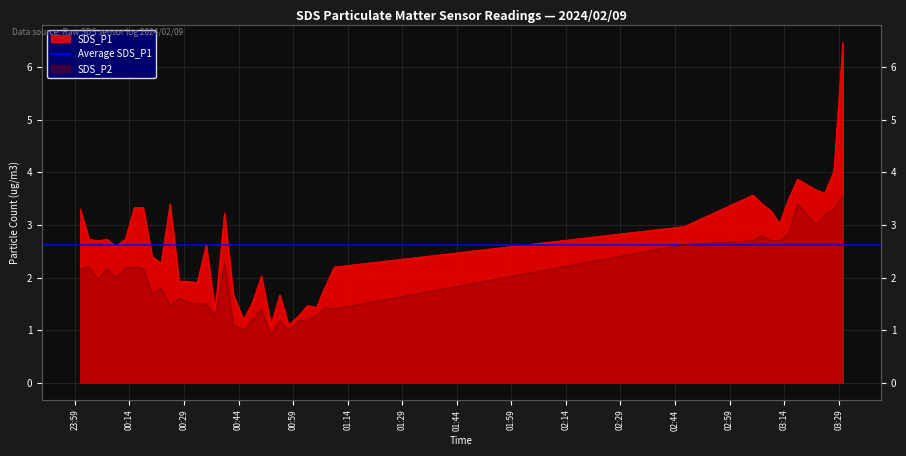

What position from the left is 2024/02/09 00:10:18?

5